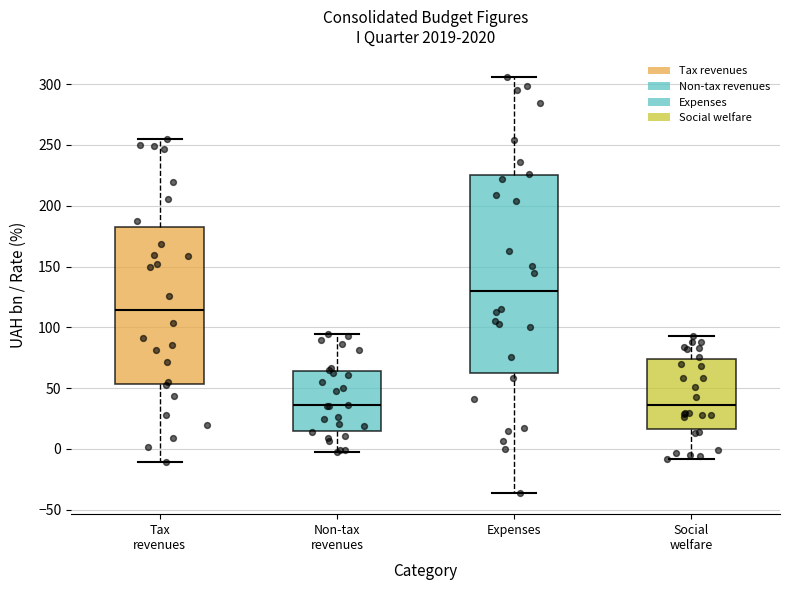

Comparing the boxes themselves (not the whiskers), which one is the tallest?

Expenses